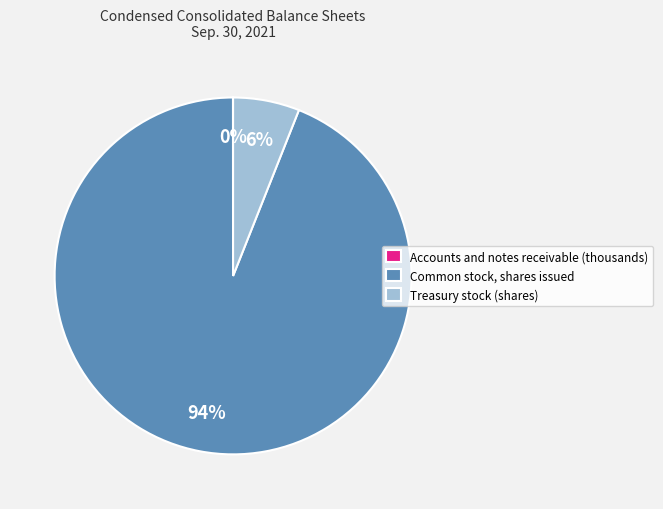

True or false: Treasury stock (shares) accounts for 6% of the total.

True